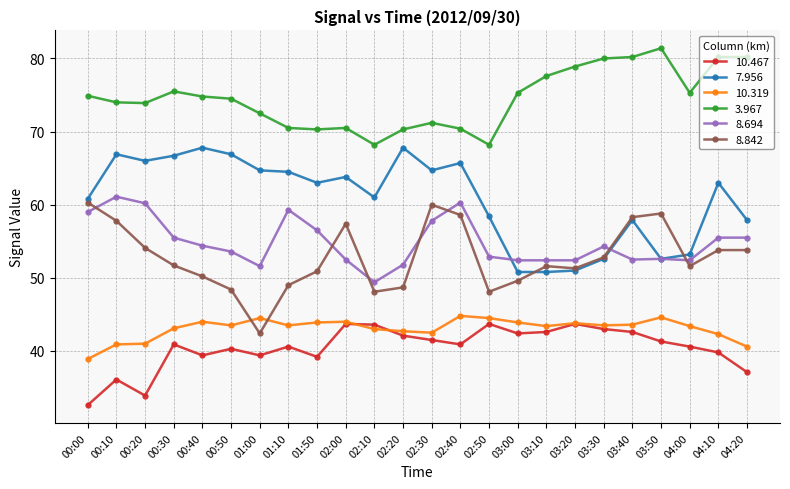

Which series has the largest total across all categories?

3.967